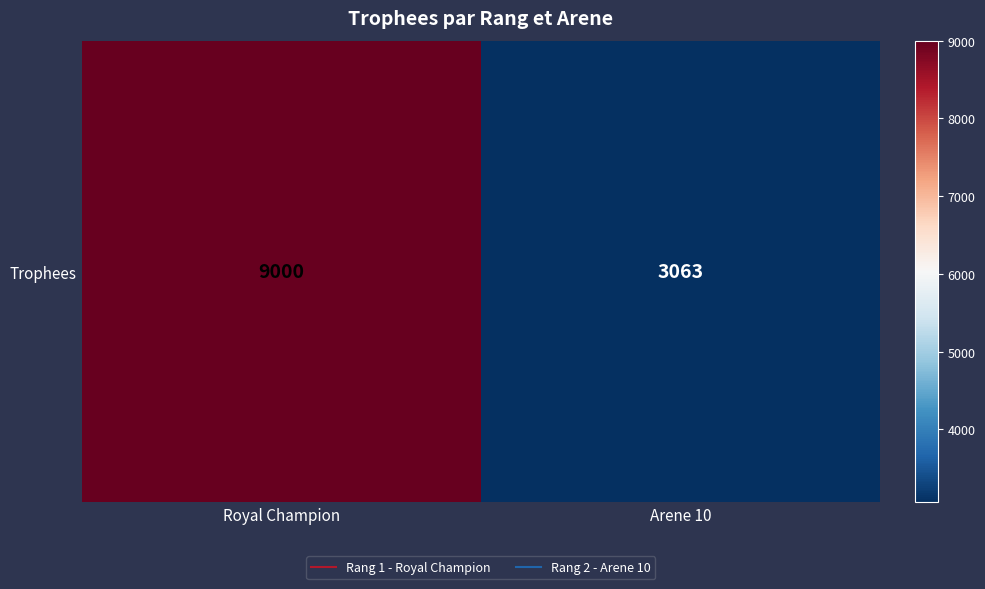

Reading left to right, transcribe all the data shown in this chart.

9000	3063